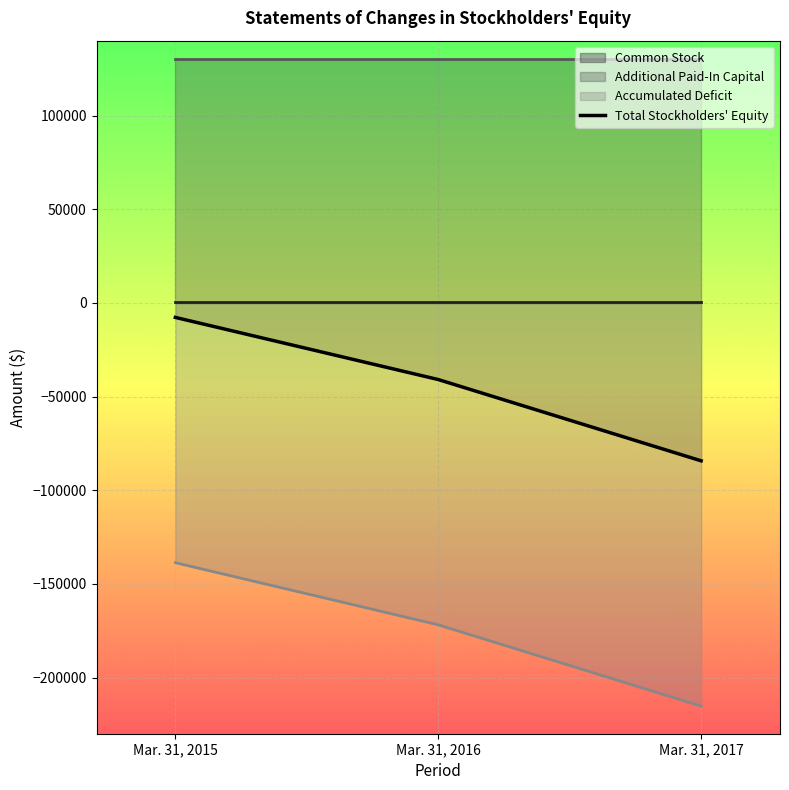

Reading left to right, list all the values displayed in this chart.

Common Stock: 500	500	500
Additional Paid-In Capital: 130450	130450	130450
Accumulated Deficit: -138698	-171868	-215258